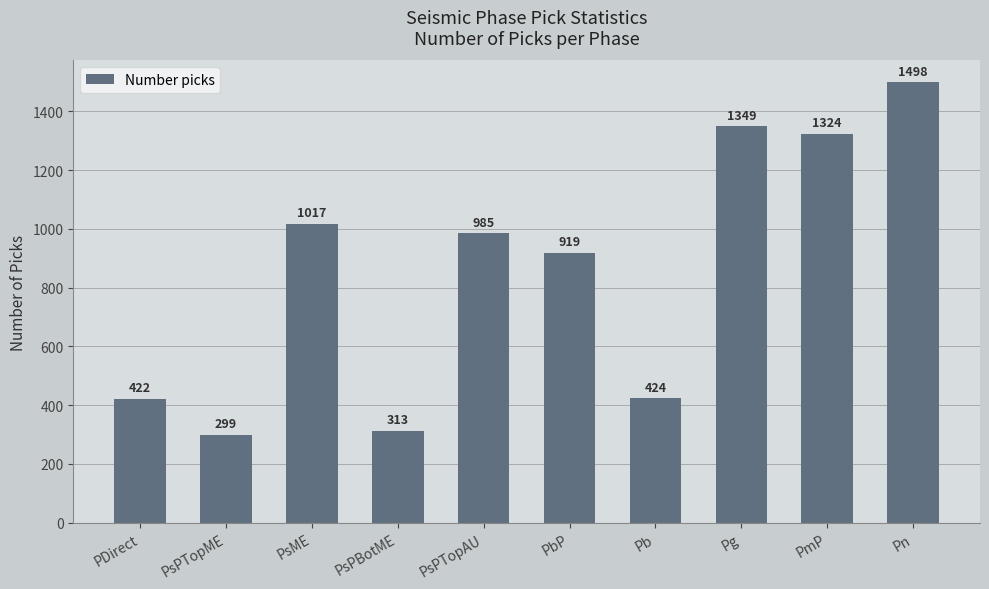

What is the label of the 8th bar from the right?

PsME